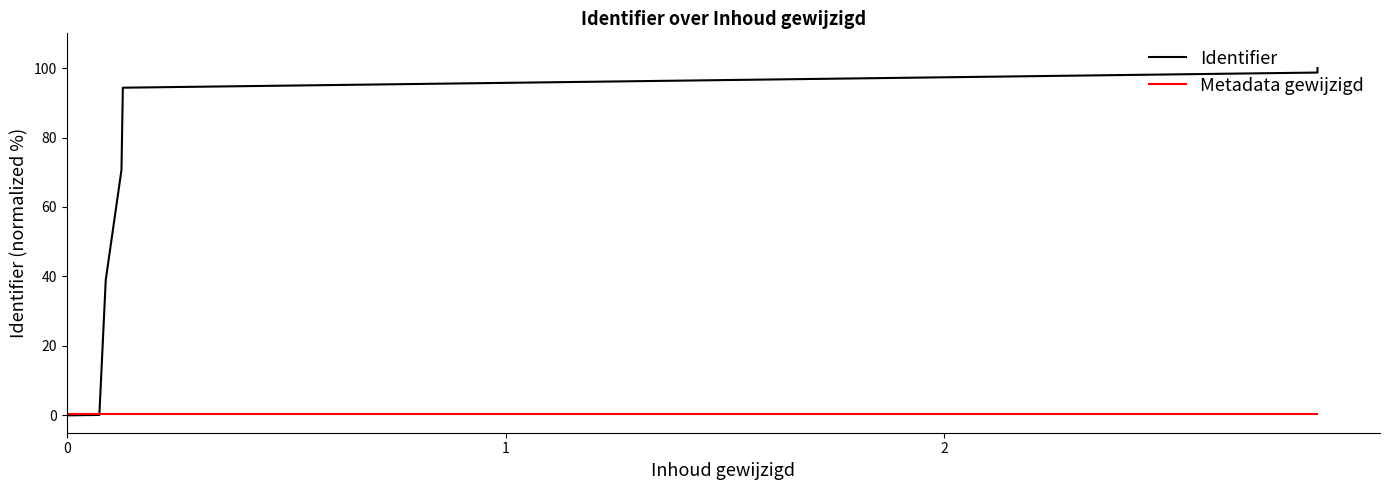

Which series ends up on top after the final intersection of Metadata gewijzigd and Identifier?

Identifier